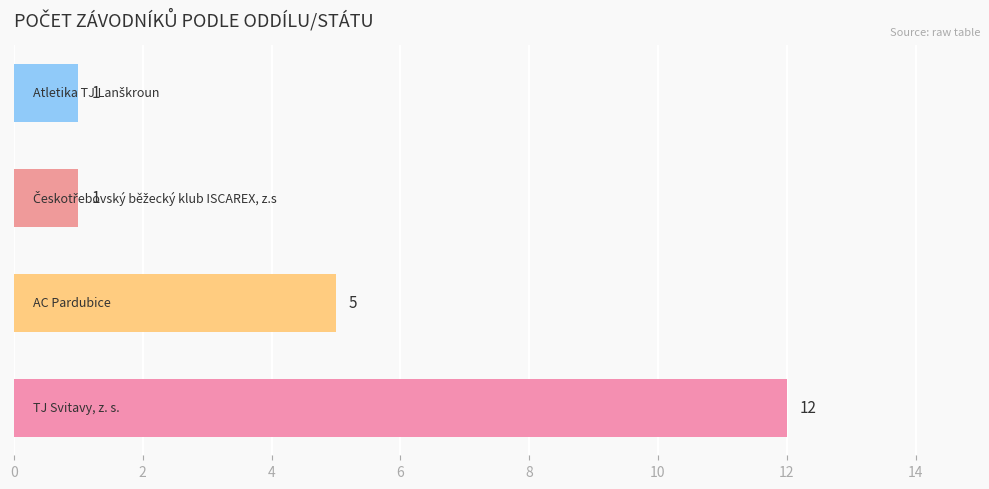

What is the maximum value shown in the chart?

12